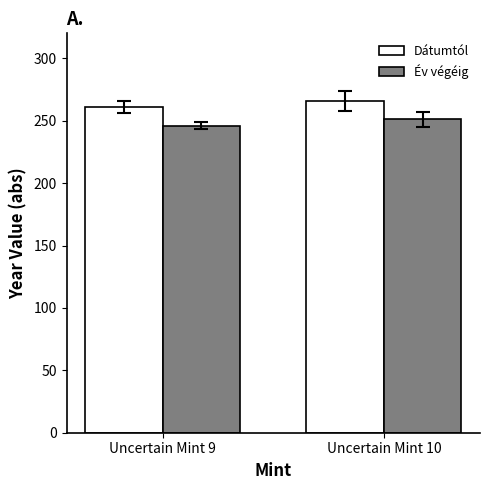

Is the value of Dátumtól at Uncertain Mint 10 greater than the value of Év végéig at Uncertain Mint 10?

Yes